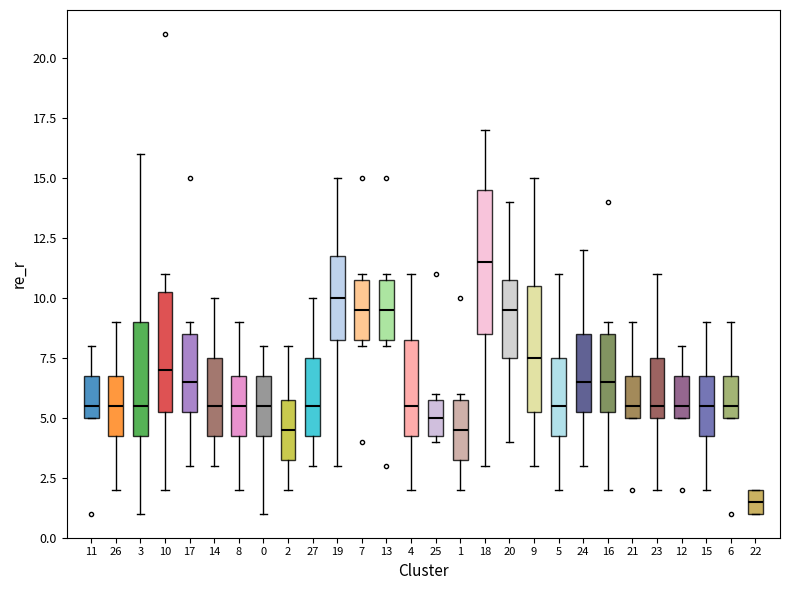

Reading left to right, transcribe this box plot: for each box, give where its median line is, the range the box spans, and where its two whiskers end, as read against the y-axis. The values are not printed on the chart, so give them approximately, as read against the axis.

11: median 5.5, box 5.0 to 7.0, whiskers 5.0 to 8.0
26: median 5.5, box 4.5 to 7.0, whiskers 2.0 to 9.0
3: median 5.5, box 4.5 to 9.0, whiskers 1.0 to 16.0
10: median 7.0, box 5.5 to 10.5, whiskers 2.0 to 11.0
17: median 6.5, box 5.5 to 8.5, whiskers 3.0 to 9.0
14: median 5.5, box 4.5 to 7.5, whiskers 3.0 to 10.0
8: median 5.5, box 4.5 to 7.0, whiskers 2.0 to 9.0
0: median 5.5, box 4.5 to 7.0, whiskers 1.0 to 8.0
2: median 4.5, box 3.5 to 6.0, whiskers 2.0 to 8.0
27: median 5.5, box 4.5 to 7.5, whiskers 3.0 to 10.0
19: median 10.0, box 8.5 to 12.0, whiskers 3.0 to 15.0
7: median 9.5, box 8.5 to 11.0, whiskers 8.0 to 11.0 (just above the box's upper edge)
13: median 9.5, box 8.5 to 11.0, whiskers 8.0 to 11.0 (just above the box's upper edge)
4: median 5.5, box 4.5 to 8.5, whiskers 2.0 to 11.0
25: median 5.0, box 4.5 to 6.0, whiskers 4.0 to 6.0 (just above the box's upper edge)
1: median 4.5, box 3.5 to 6.0, whiskers 2.0 to 6.0 (just above the box's upper edge)
18: median 11.5, box 8.5 to 14.5, whiskers 3.0 to 17.0
20: median 9.5, box 7.5 to 11.0, whiskers 4.0 to 14.0
9: median 7.5, box 5.5 to 10.5, whiskers 3.0 to 15.0
5: median 5.5, box 4.5 to 7.5, whiskers 2.0 to 11.0
24: median 6.5, box 5.5 to 8.5, whiskers 3.0 to 12.0
16: median 6.5, box 5.5 to 8.5, whiskers 2.0 to 9.0
21: median 5.5, box 5.0 to 7.0, whiskers 5.0 to 9.0
23: median 5.5, box 5.0 to 7.5, whiskers 2.0 to 11.0
12: median 5.5, box 5.0 to 7.0, whiskers 5.0 to 8.0
15: median 5.5, box 4.5 to 7.0, whiskers 2.0 to 9.0
6: median 5.5, box 5.0 to 7.0, whiskers 5.0 to 9.0
22: median 1.5, box 1.0 to 2.0, whiskers 1.0 to 2.0